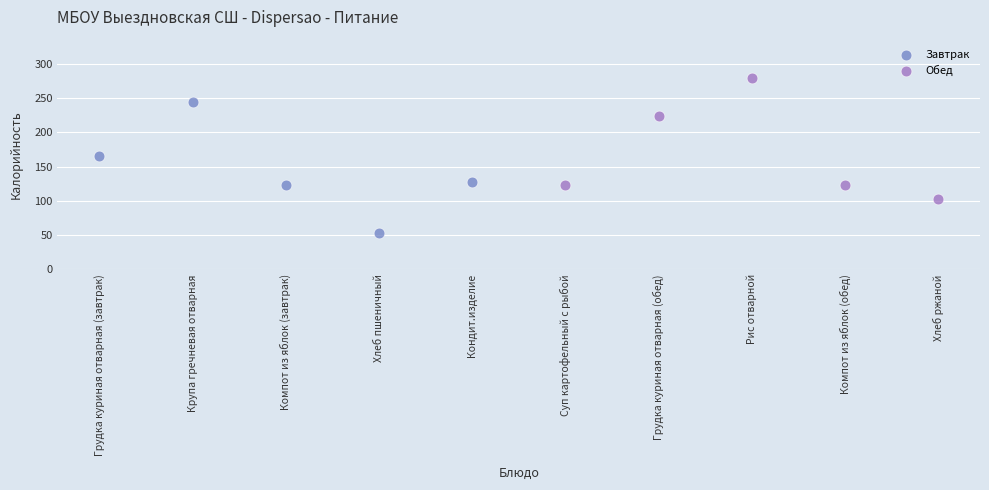

What are all the series names shown in the legend?

Завтрак, Обед